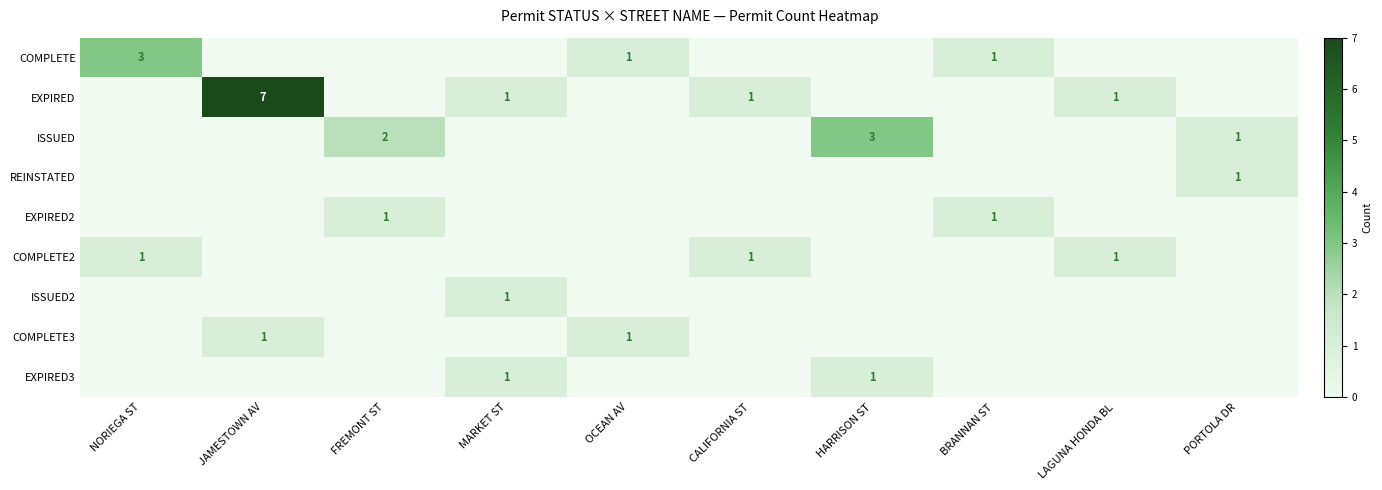

The COMPLETE2 series shows 2 at LAGUNA HONDA BL. True or false?

False